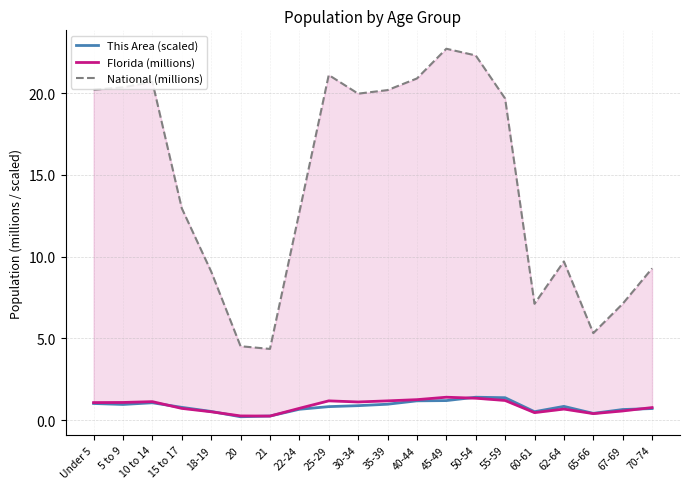

Which series has the largest total across all categories?

National (millions)